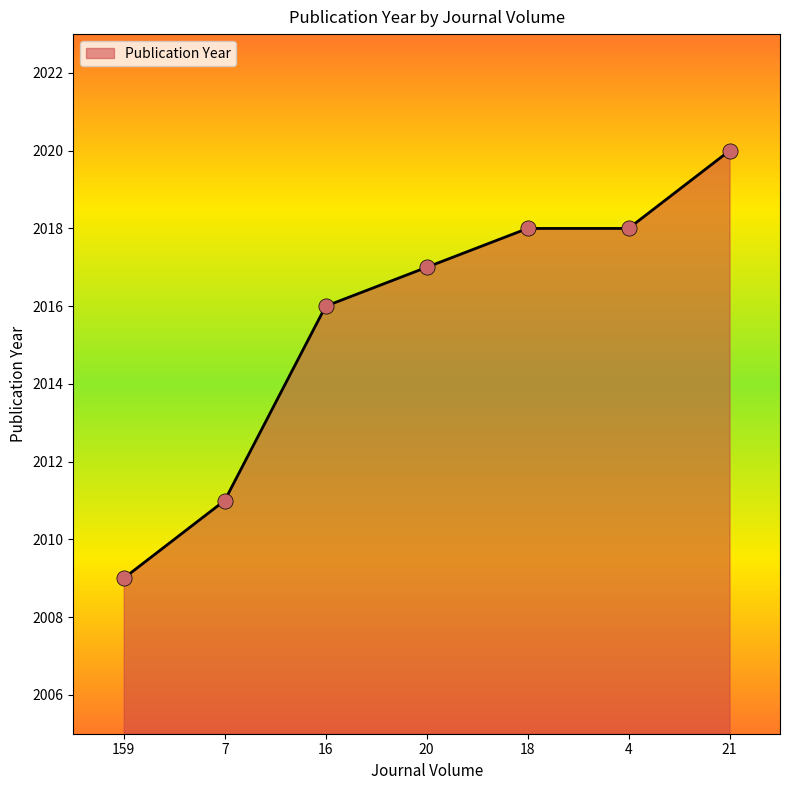

What is the change in value from 159 to 7?

+2